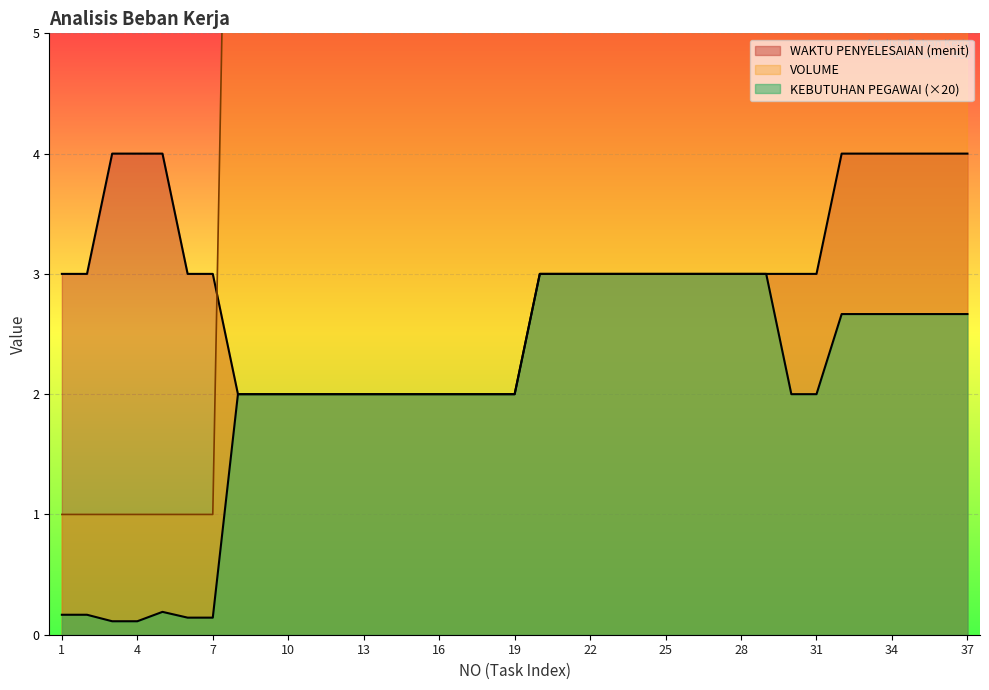

What is the value of the KEBUTUHAN PEGAWAI point at the 26th from the left?

3.0